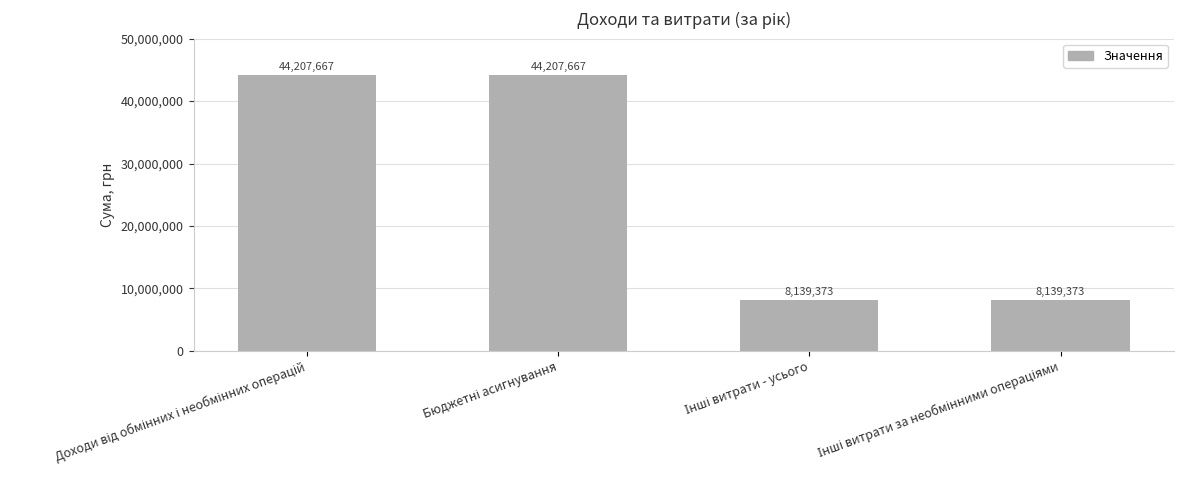

How many values are between 8139373 and 44207667?

4